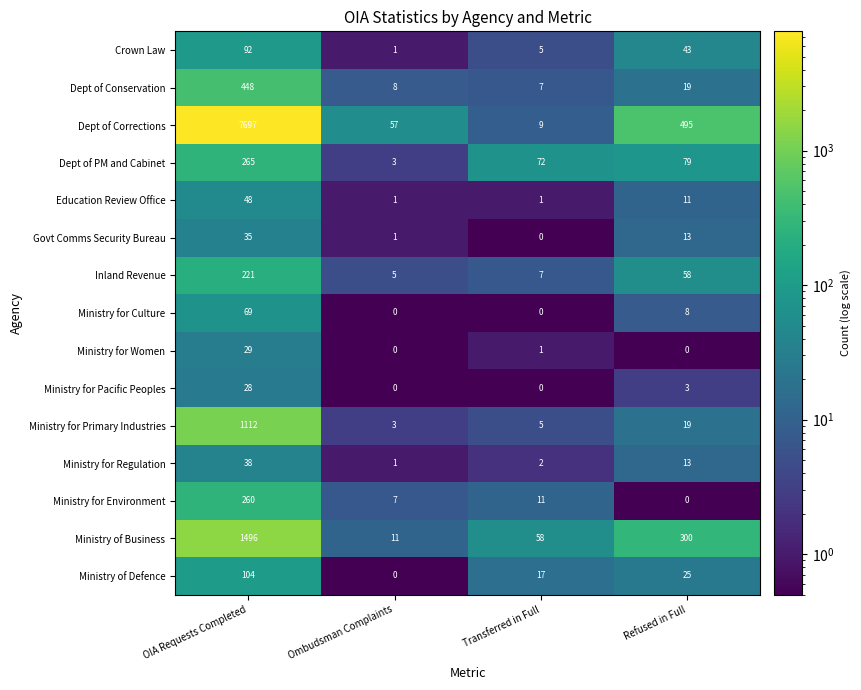

What is the difference between the maximum and minimum values in the Dept of Conservation series?

441